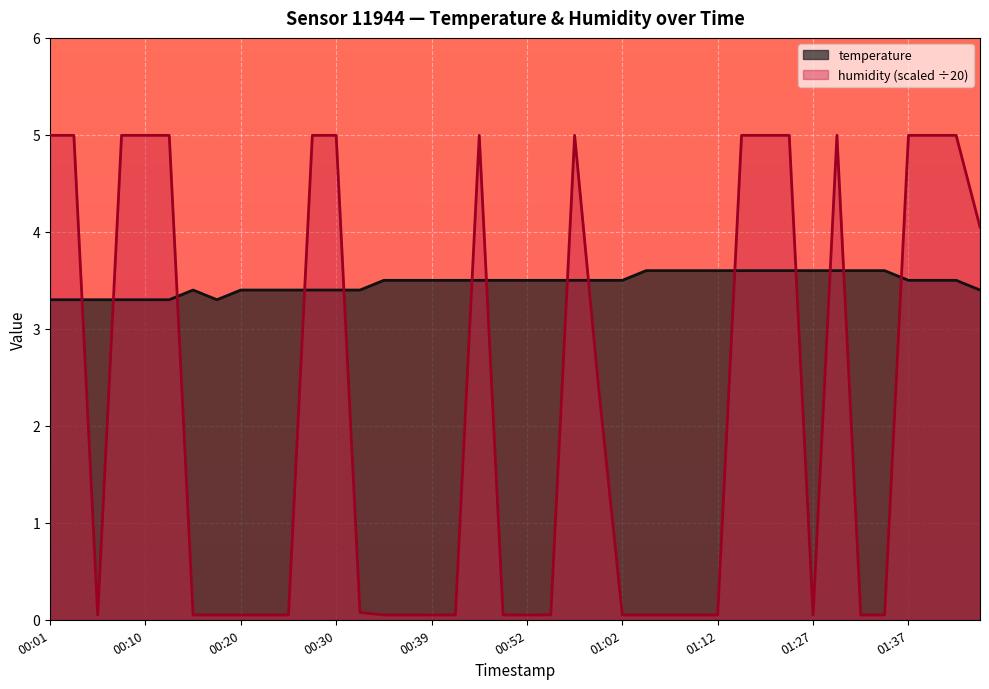

Which series has the largest total across all categories?

temperature